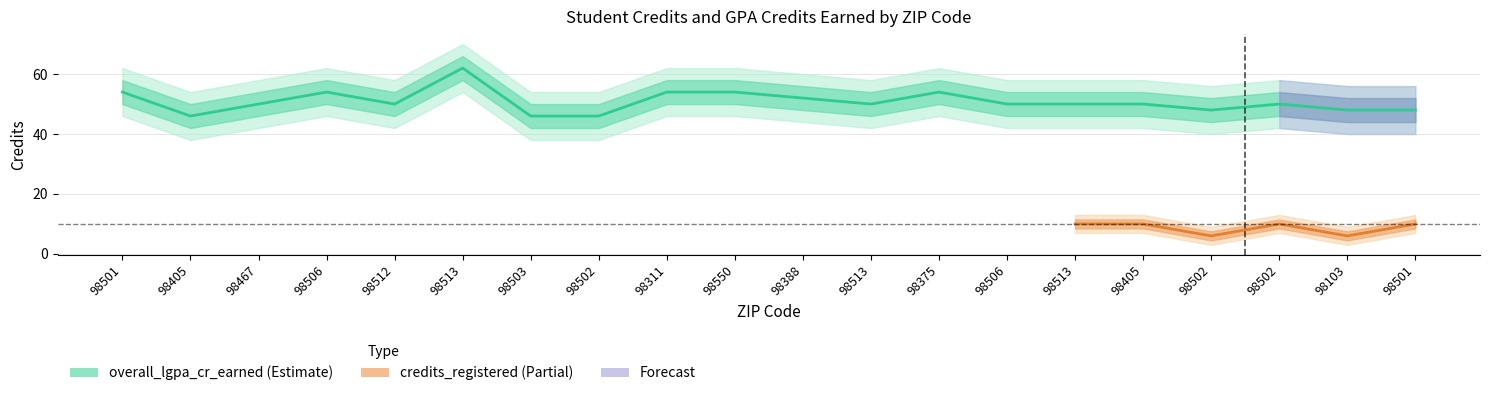

Rank the categories by value from lowest to highest.

98405, 98503, 98502, 98502, 98103, 98501, 98467, 98512, 98513, 98506, 98513, 98405, 98502, 98388, 98501, 98506, 98311, 98550, 98375, 98513